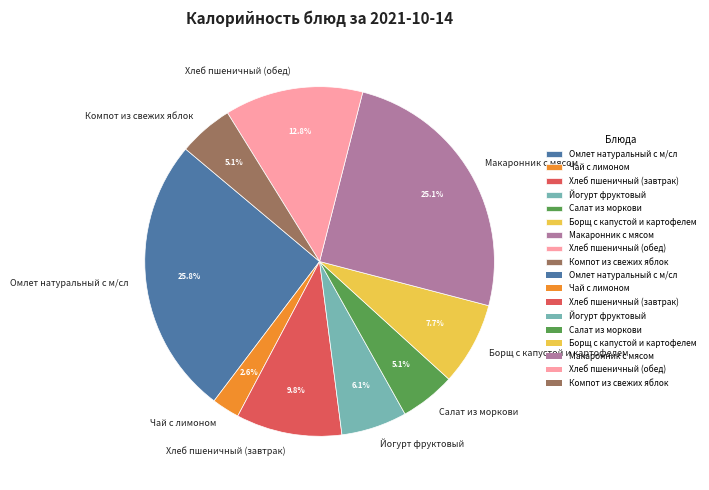

How much of the chart is everything except Йогурт фруктовый?

93.9%